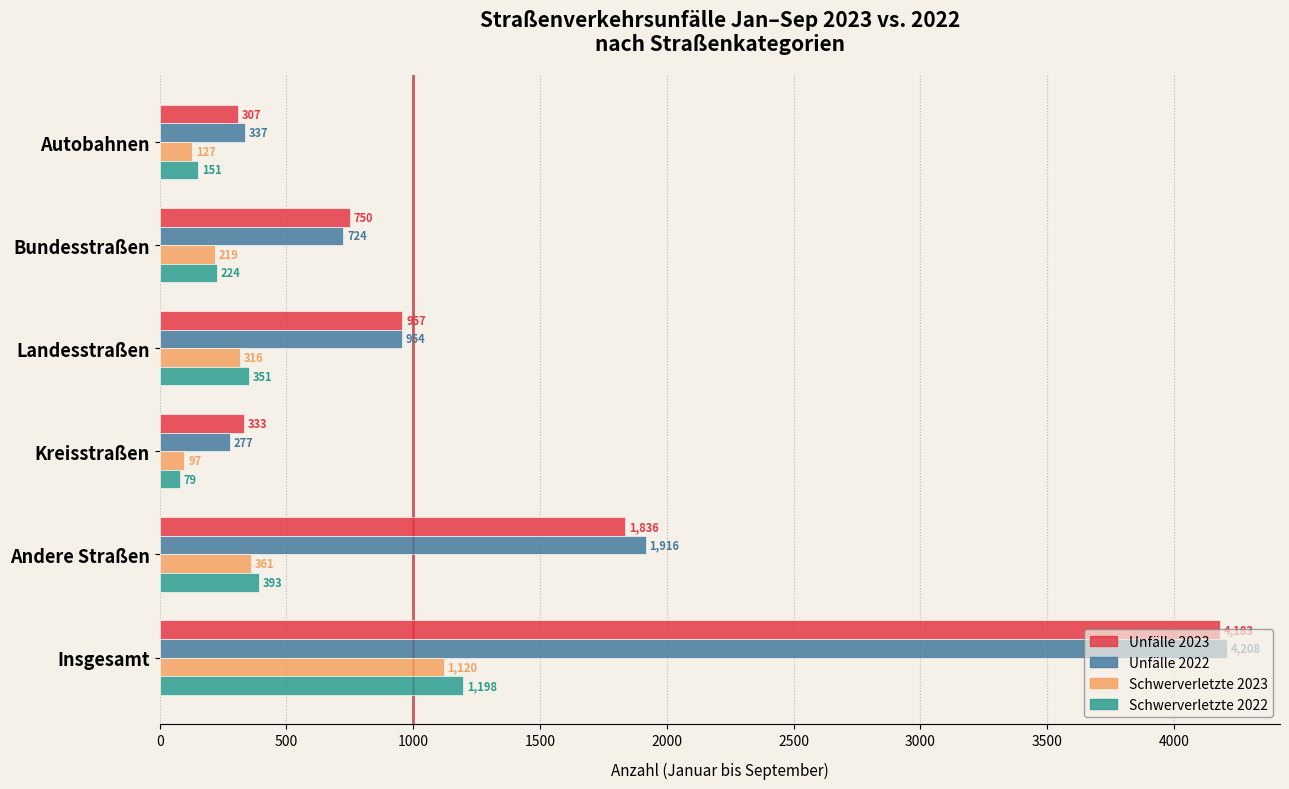

The value of Schwerverletzte 2022 at Landesstraßen is 597. True or false?

False